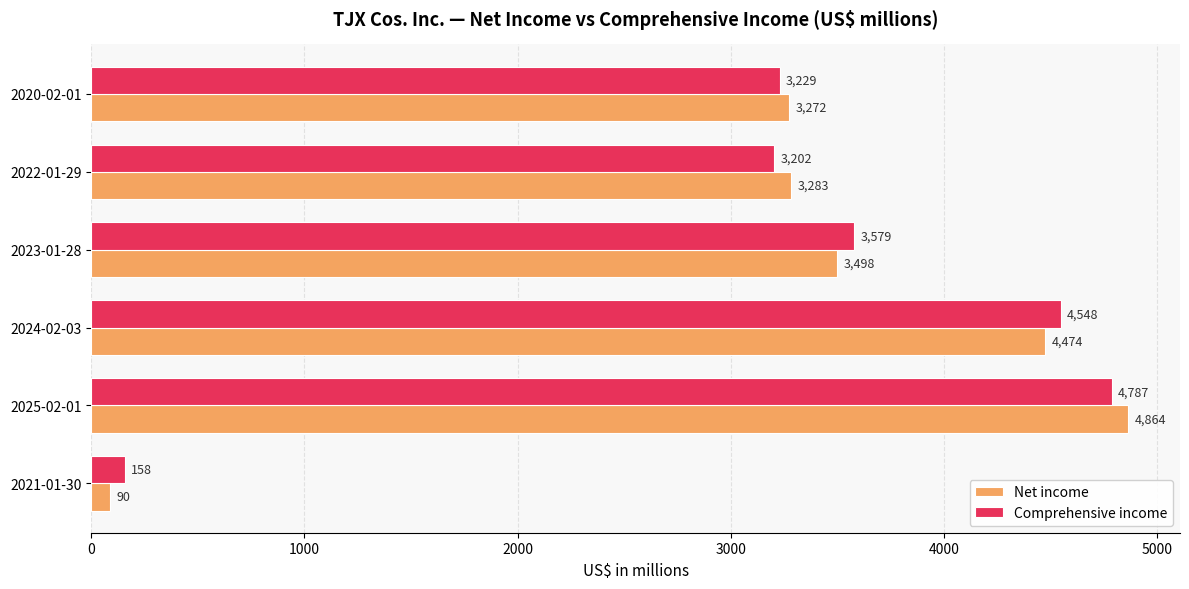

Where is Net income nearest to the value 2477?

2020-02-01